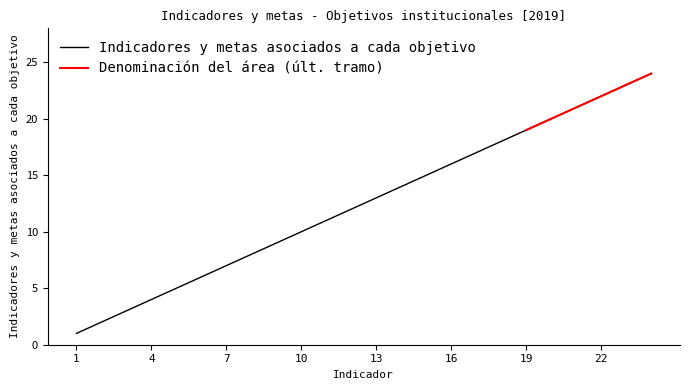

What is the change in value from 10 to 13?

+3